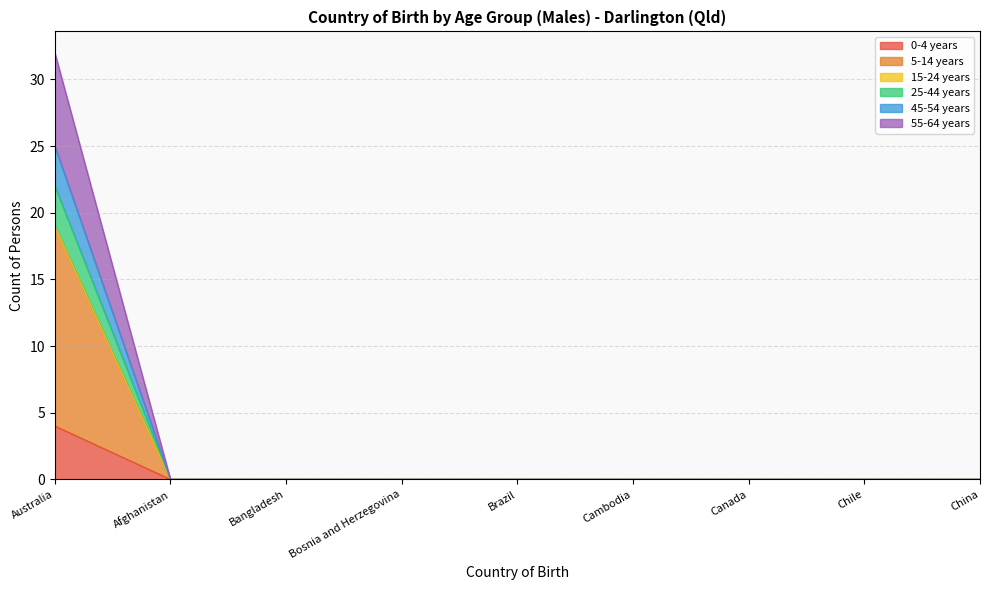

The value of 45-54 years at China is 0. True or false?

True